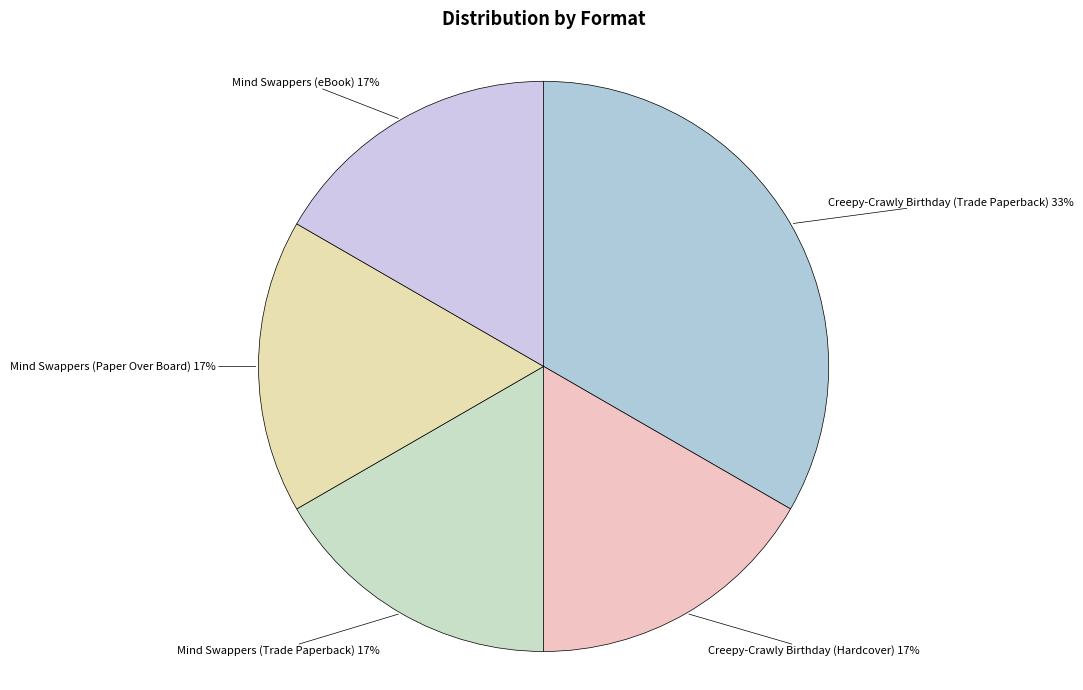

True or false: Creepy-Crawly Birthday (Trade Paperback) accounts for 33% of the total.

True